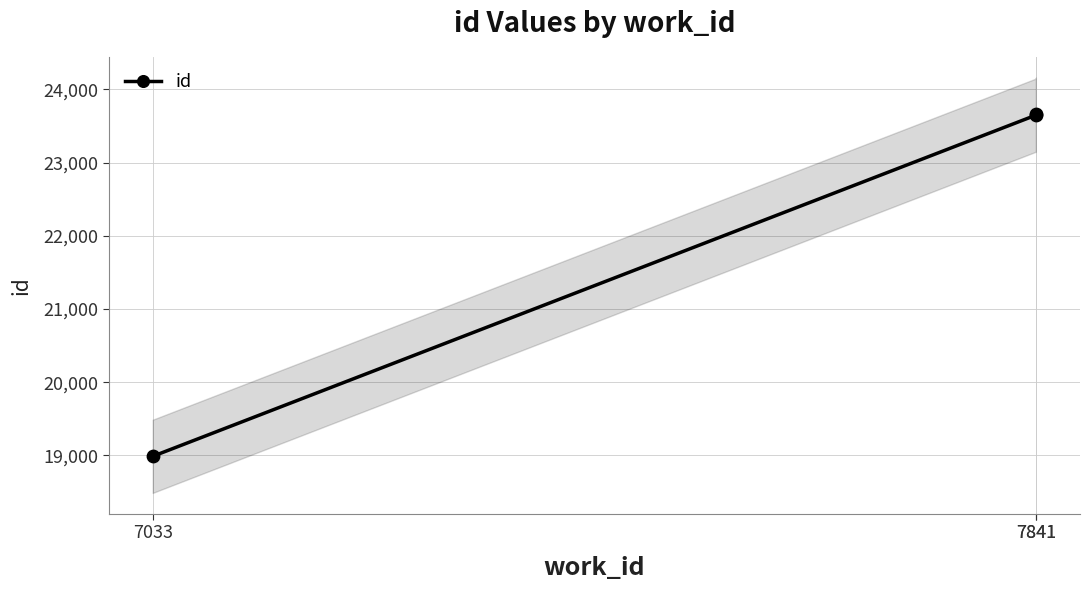

What is the ratio of the value at 7841 to the value at 7033?

1.2